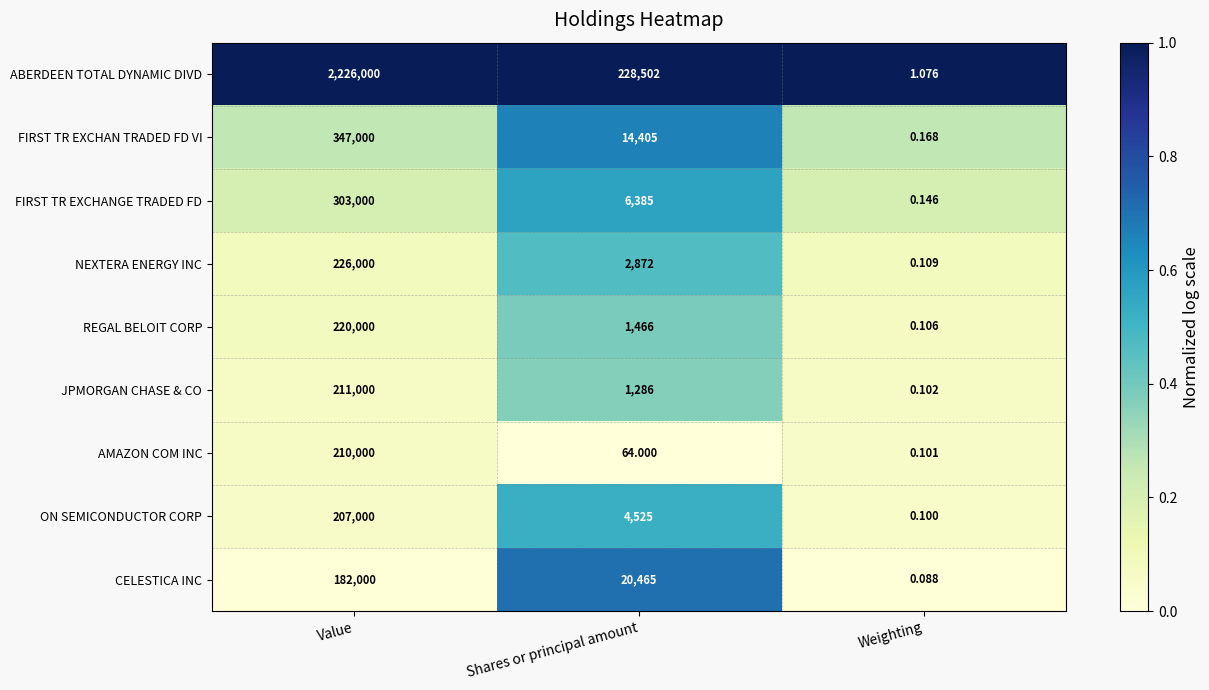

Rank the series by their maximum value, from lowest to highest.

CELESTICA INC, ON SEMICONDUCTOR CORP, AMAZON COM INC, JPMORGAN CHASE & CO, REGAL BELOIT CORP, NEXTERA ENERGY INC, FIRST TR EXCHANGE TRADED FD, FIRST TR EXCHAN TRADED FD VI, ABERDEEN TOTAL DYNAMIC DIVD